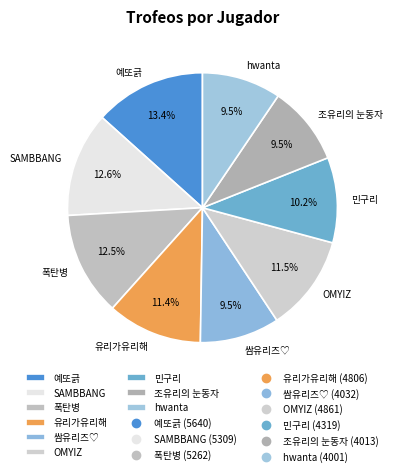

Which category has the biggest portion of the pie?

예또긁